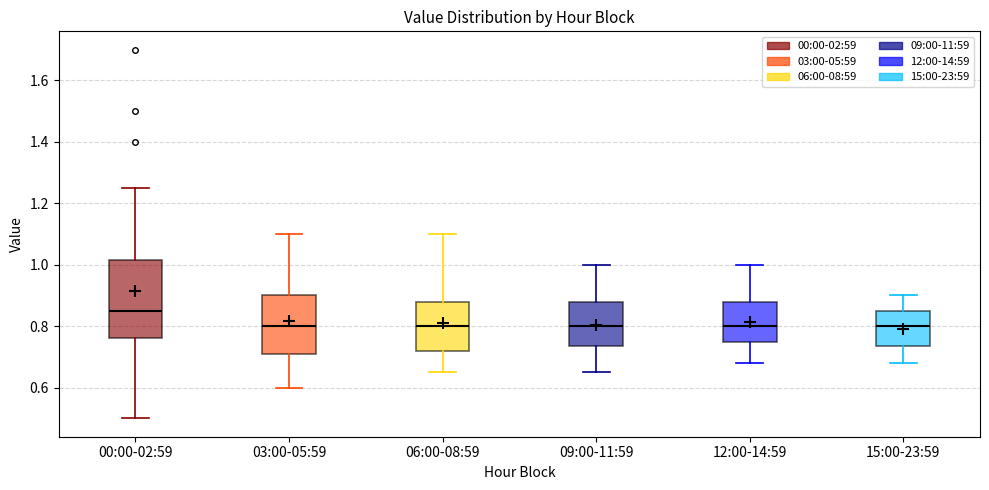

Comparing the boxes themselves (not the whiskers), which one is the tallest?

00:00-02:59